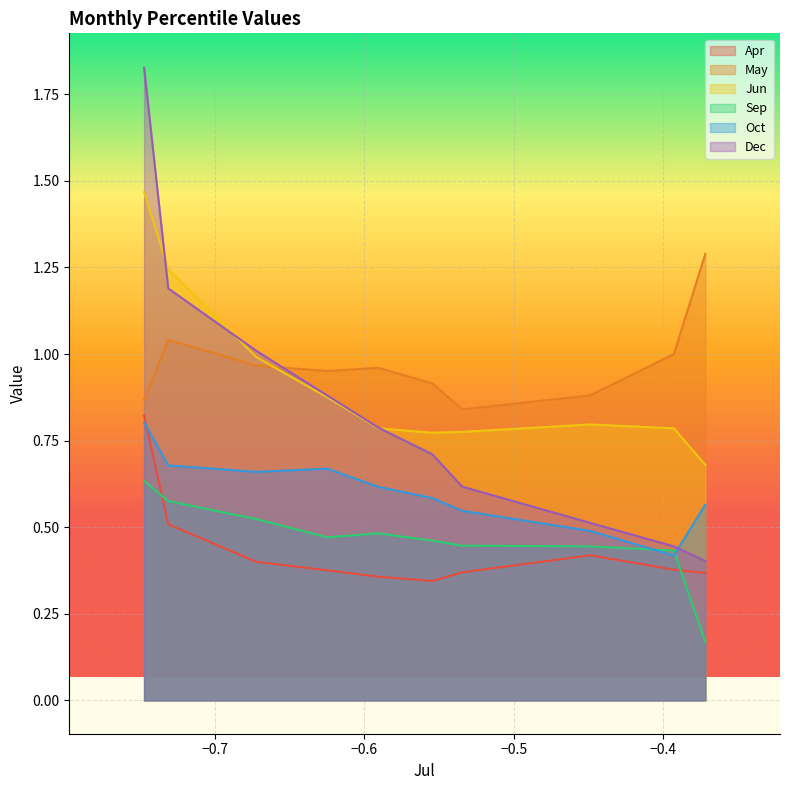

Reading right to left, extract all data points from this chart.

Apr: pct95=0.4	pct85=0.4	pct75=0.4	pct65=0.4	pct55=0.3	pct45=0.4	pct35=0.4	pct25=0.4	pct15=0.5	pct05=0.8
May: pct95=1.3	pct85=1.0	pct75=0.9	pct65=0.8	pct55=0.9	pct45=1.0	pct35=1.0	pct25=1.0	pct15=1.0	pct05=0.9
Jun: pct95=0.7	pct85=0.8	pct75=0.8	pct65=0.8	pct55=0.8	pct45=0.8	pct35=0.9	pct25=1.0	pct15=1.2	pct05=1.5
Sep: pct95=0.2	pct85=0.4	pct75=0.4	pct65=0.4	pct55=0.5	pct45=0.5	pct35=0.5	pct25=0.5	pct15=0.6	pct05=0.6
Oct: pct95=0.6	pct85=0.4	pct75=0.5	pct65=0.5	pct55=0.6	pct45=0.6	pct35=0.7	pct25=0.7	pct15=0.7	pct05=0.8
Dec: pct95=0.4	pct85=0.4	pct75=0.5	pct65=0.6	pct55=0.7	pct45=0.8	pct35=0.9	pct25=1.0	pct15=1.2	pct05=1.8